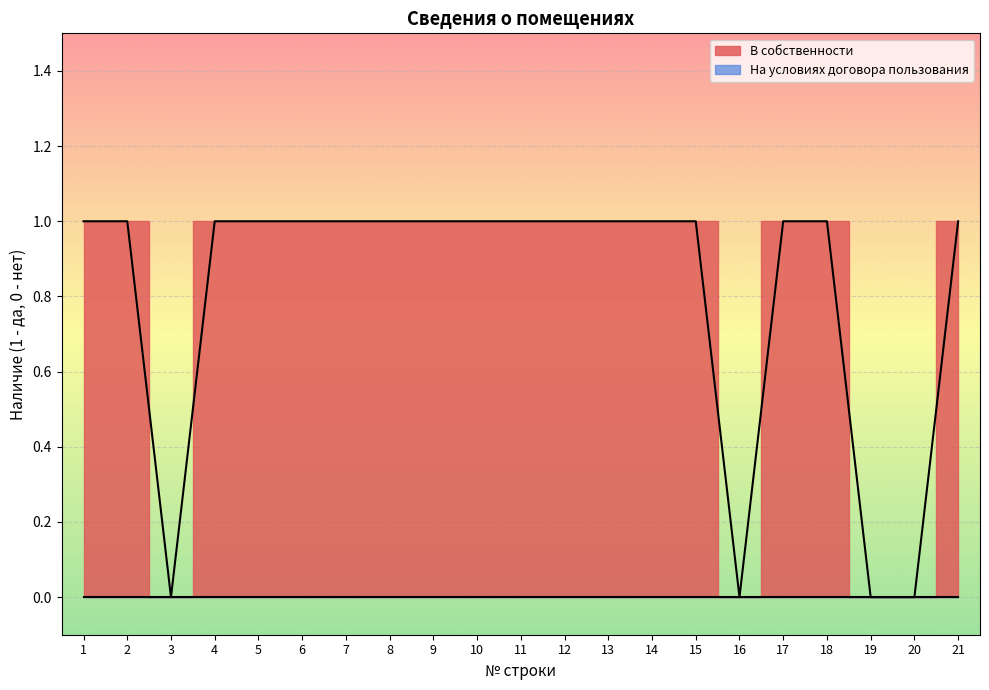

What is the value of the 21st point from the left?

1